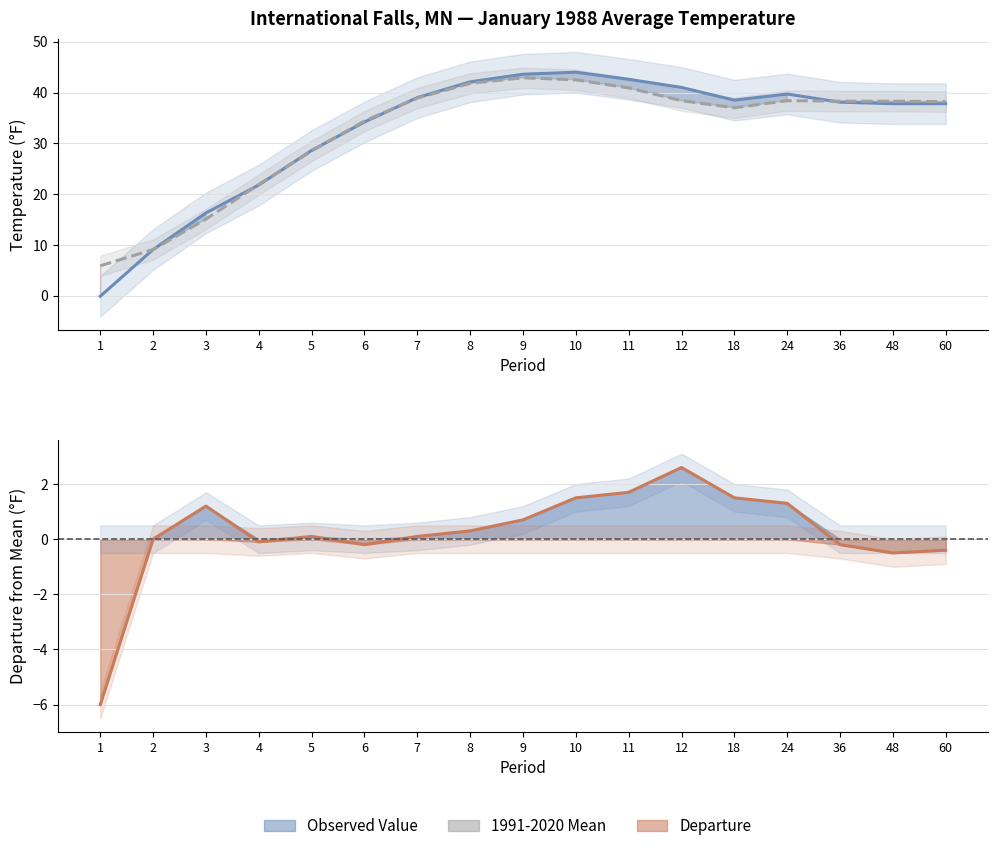

What is the value of the Observed Value point at the 2nd from the left?

9.1